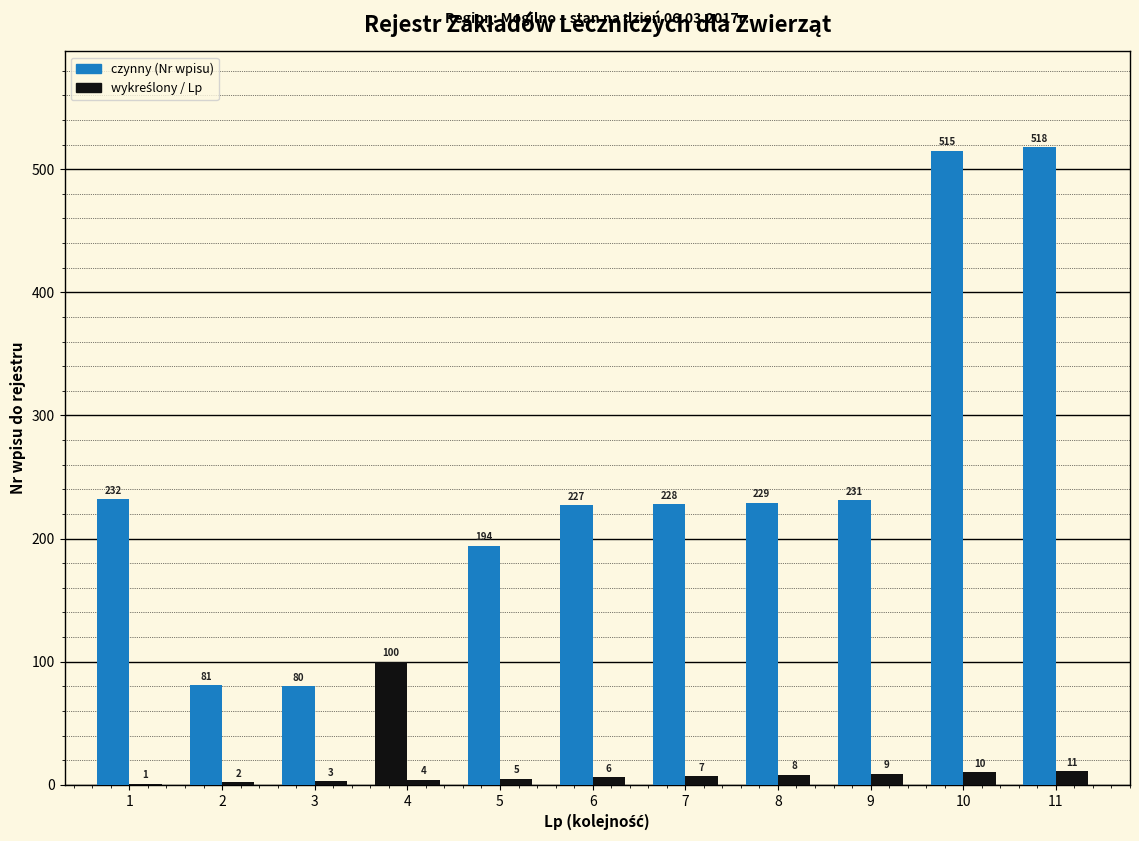

What is the greatest value displayed?

518